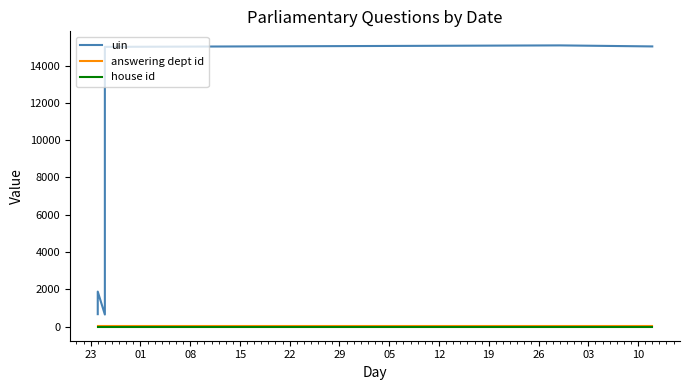

What are all the series names shown in the legend?

uin, answering dept id, house id